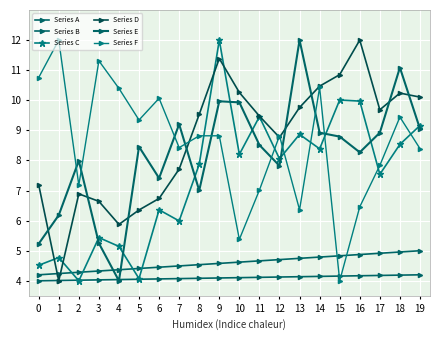

How many values in the Series C series exceed 8?

10